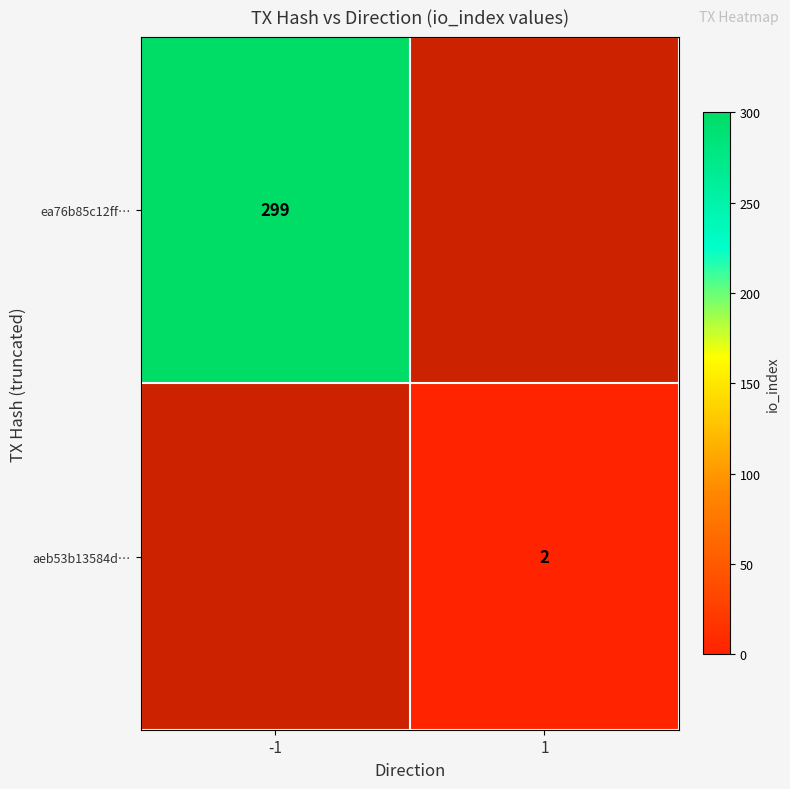

The ea76b85c12ff… series shows 299 at -1. True or false?

True